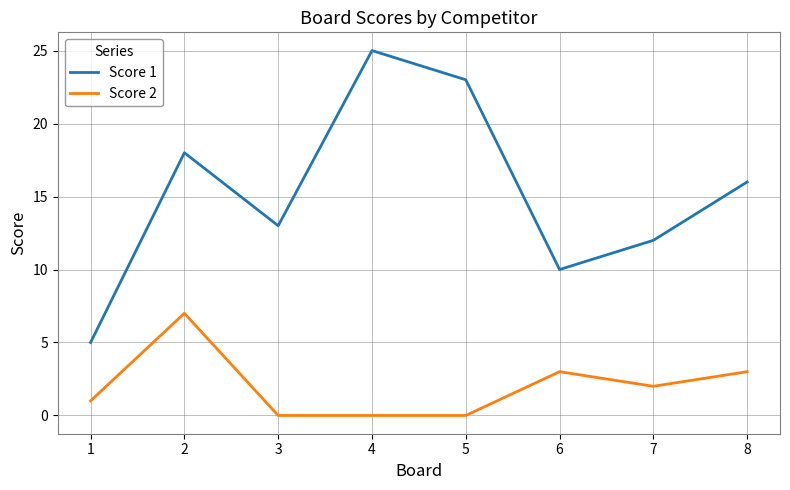

Which series has the largest total across all categories?

Score 1